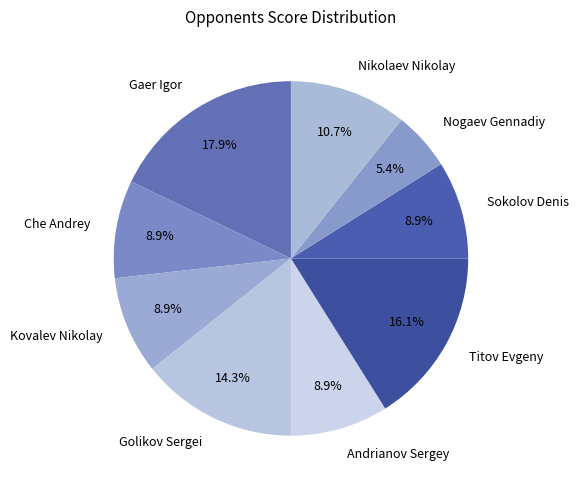

Is it true that Andrianov Sergey is 9% of the pie?

True